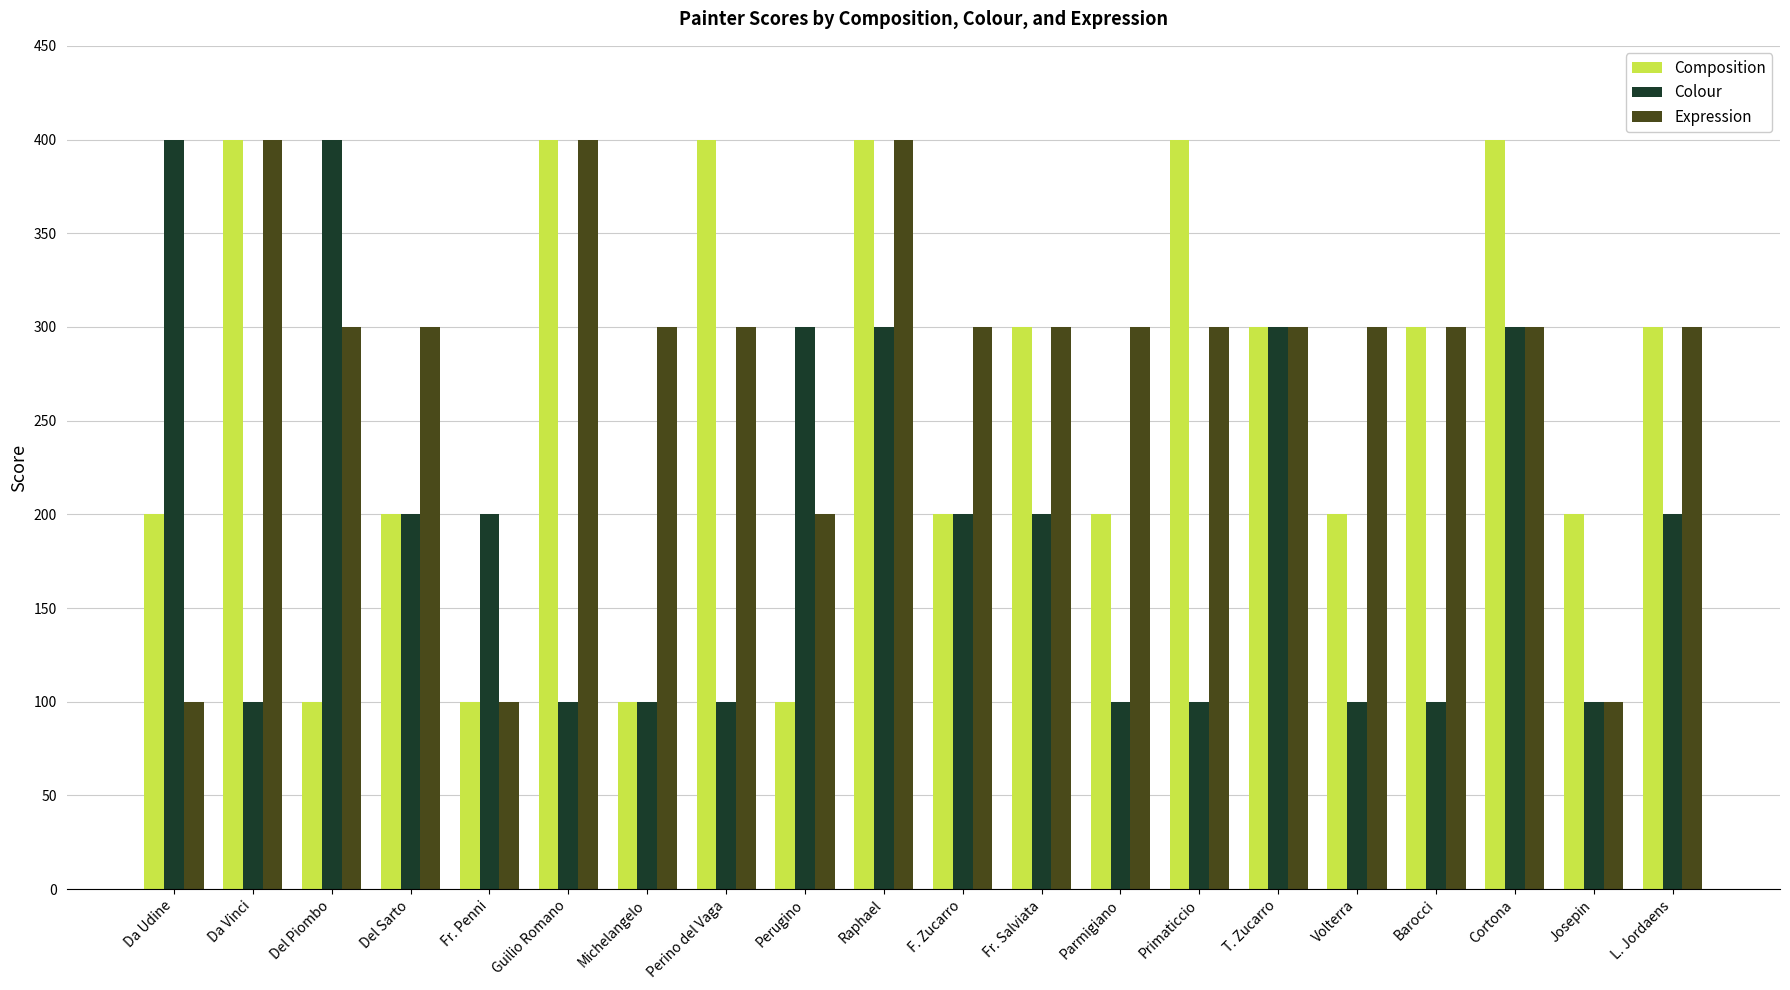

Between Volterra and Barocci, which series saw the biggest shift?

Composition